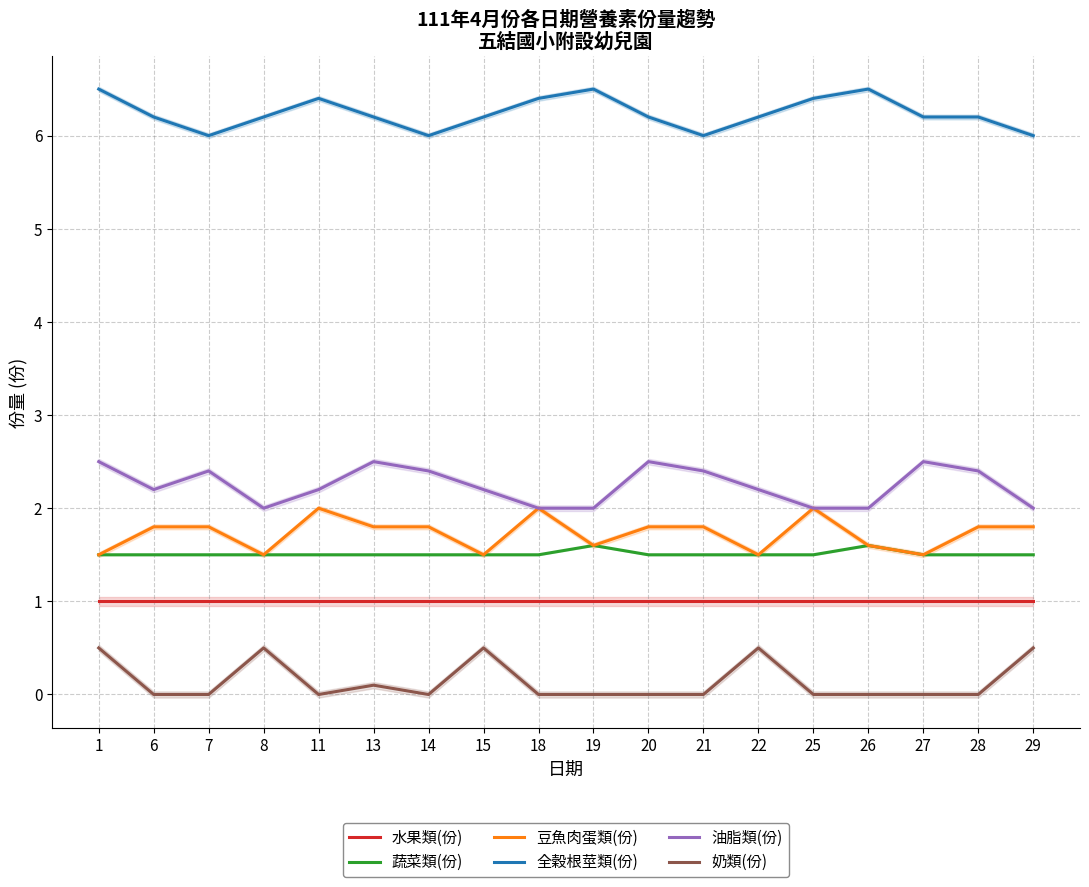

At which label does 油脂類(份) reach its peak?

1